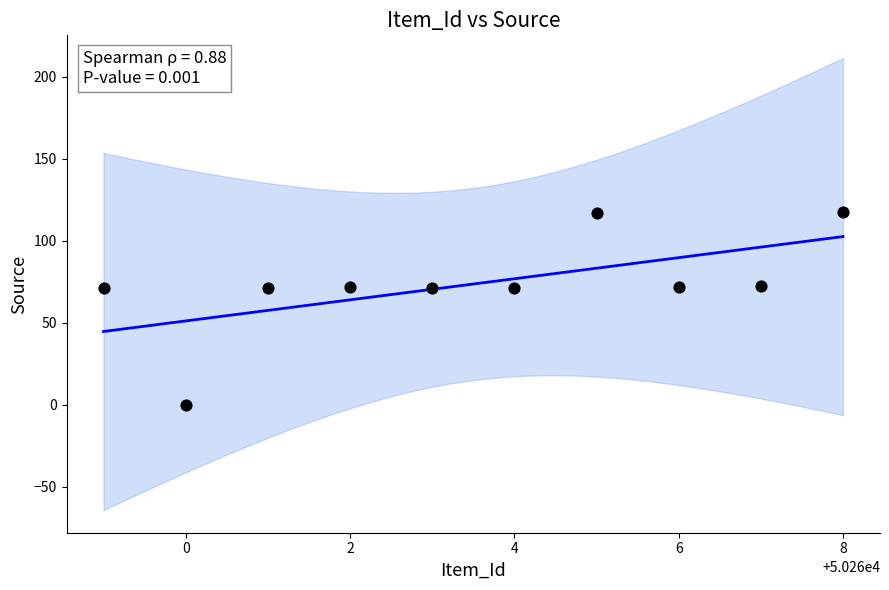

What is the average Y value?

73.6